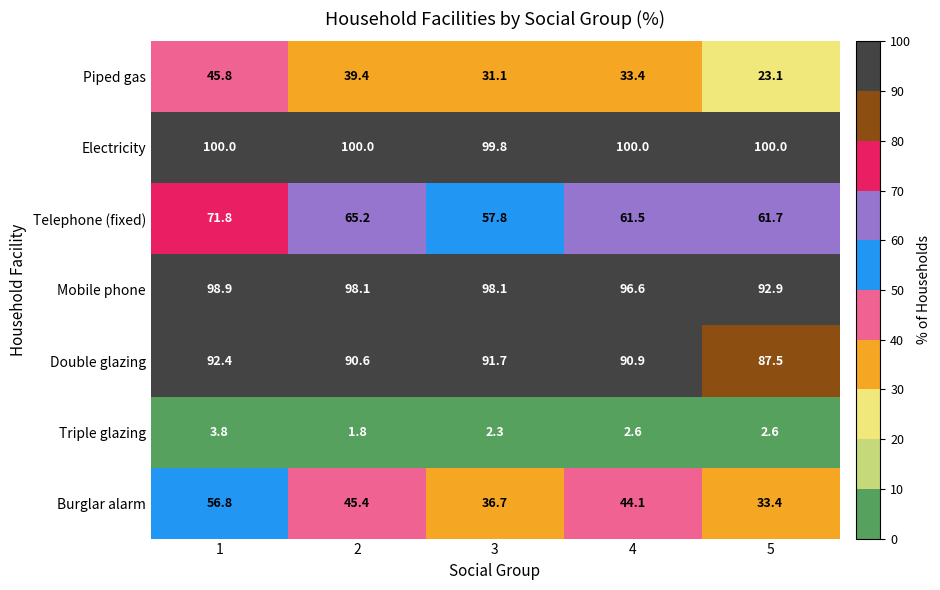

How many values in the Double glazing series exceed 90?

4